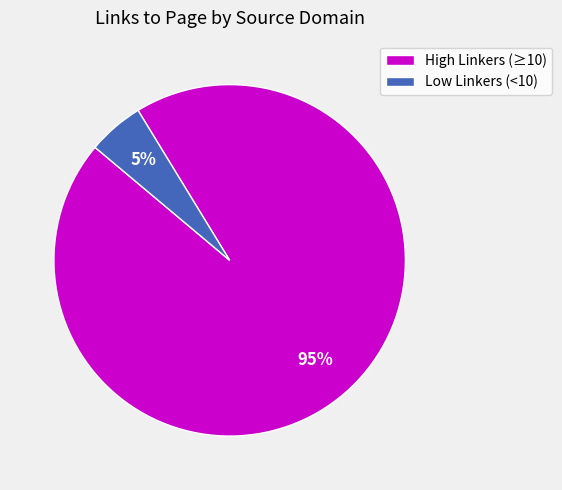

Which category has the smallest portion of the pie?

Low Linkers (<10)